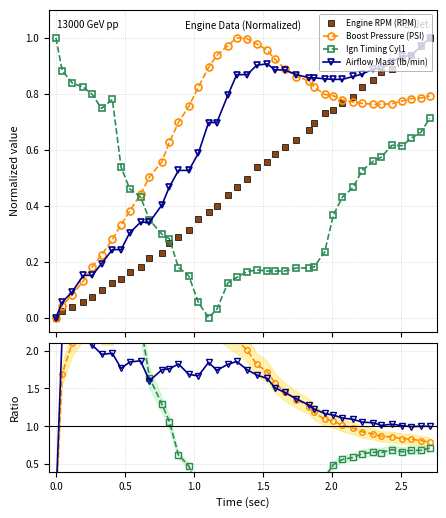

List the series in order of their peak value, highest first.

Ign Timing Cyl1, Airflow Mass (lb/min), Boost Pressure (PSI), Engine RPM (RPM)